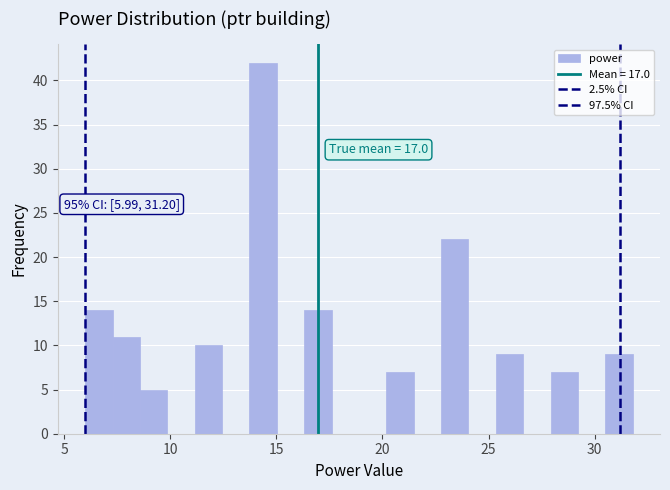

Read against the x-axis, roughly where is the centre of the tallest bar?

14.5